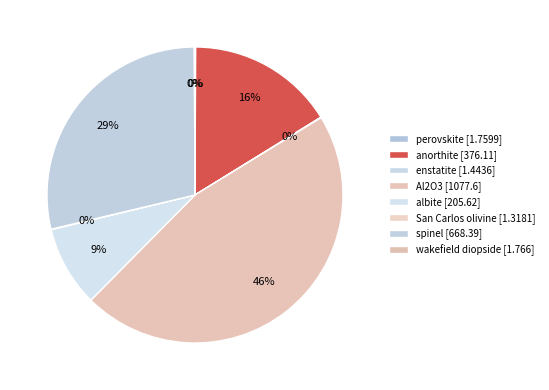

To the nearest percent, what is the combined percentage of spinel and anorthite?

45%